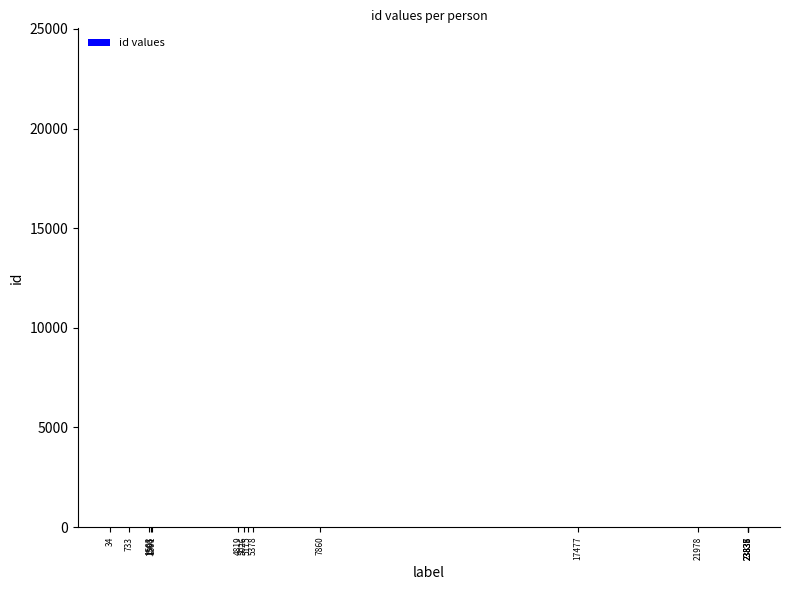

What is the sum of all values?

168486